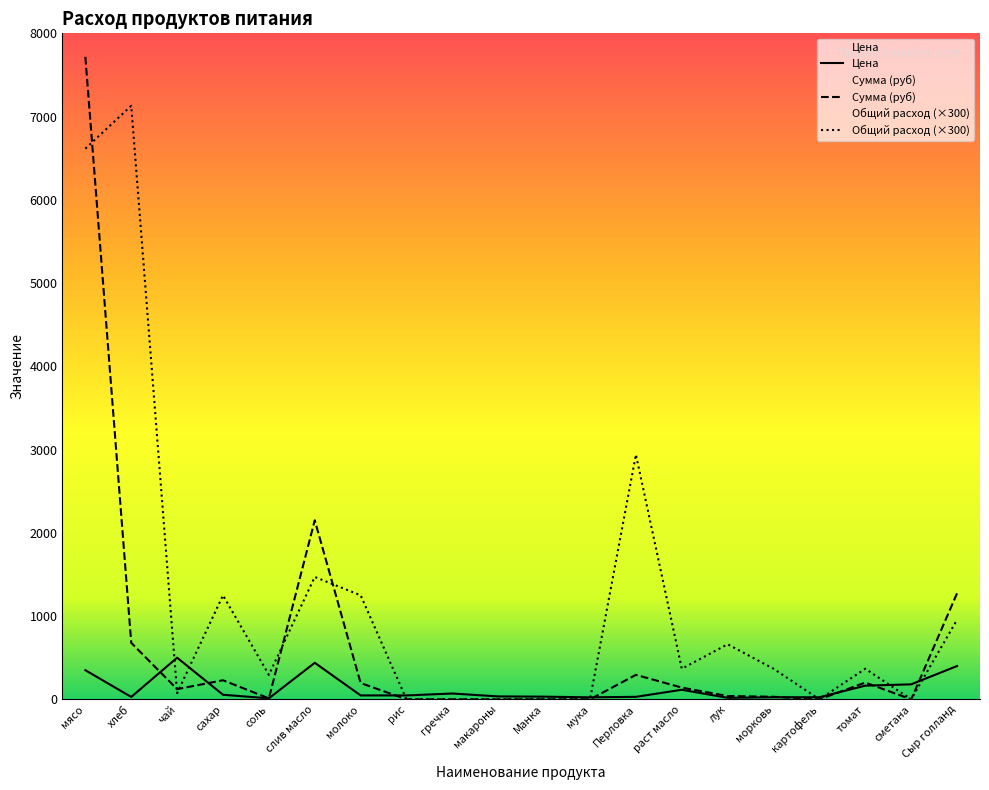

At which label is Сумма closest to 3858?

слив масло